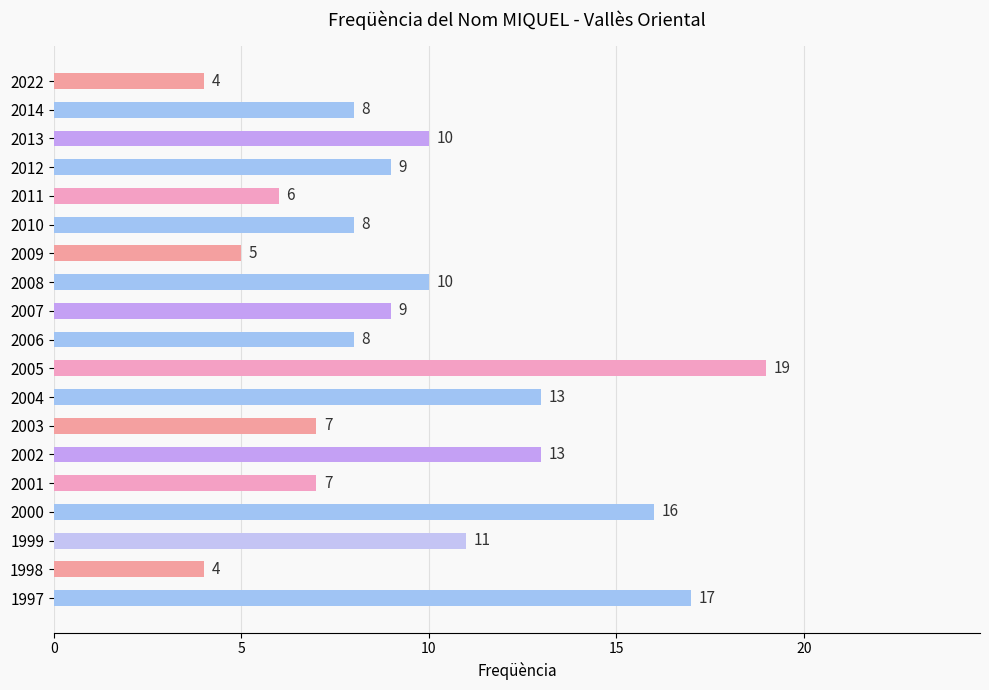

What is the average value?

10